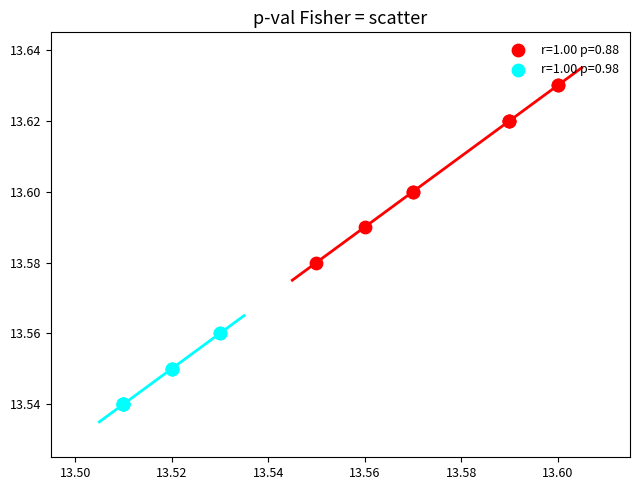

Which series contains the highest Y value?

r=1.00 p=0.88